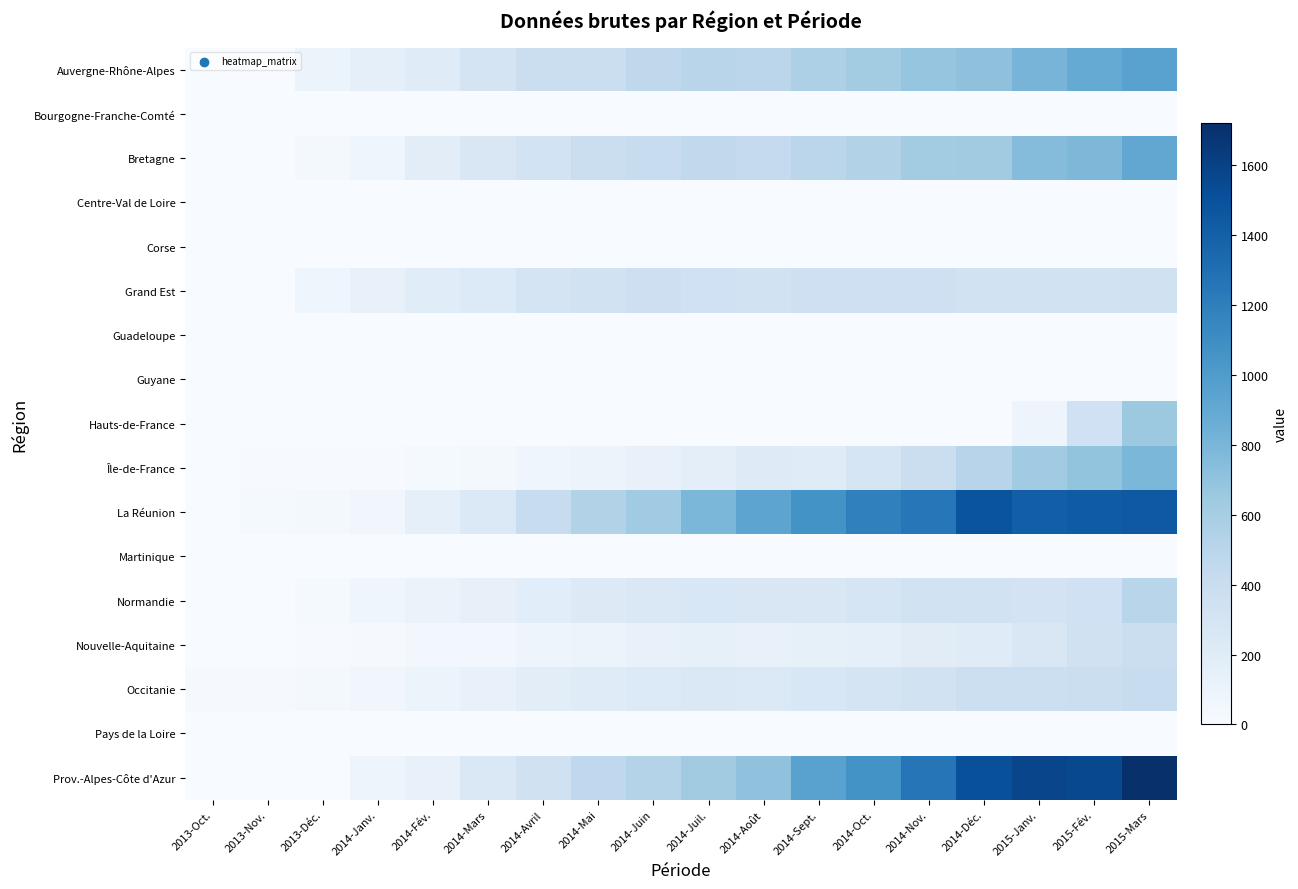

How many distinct data groups are displayed?

17